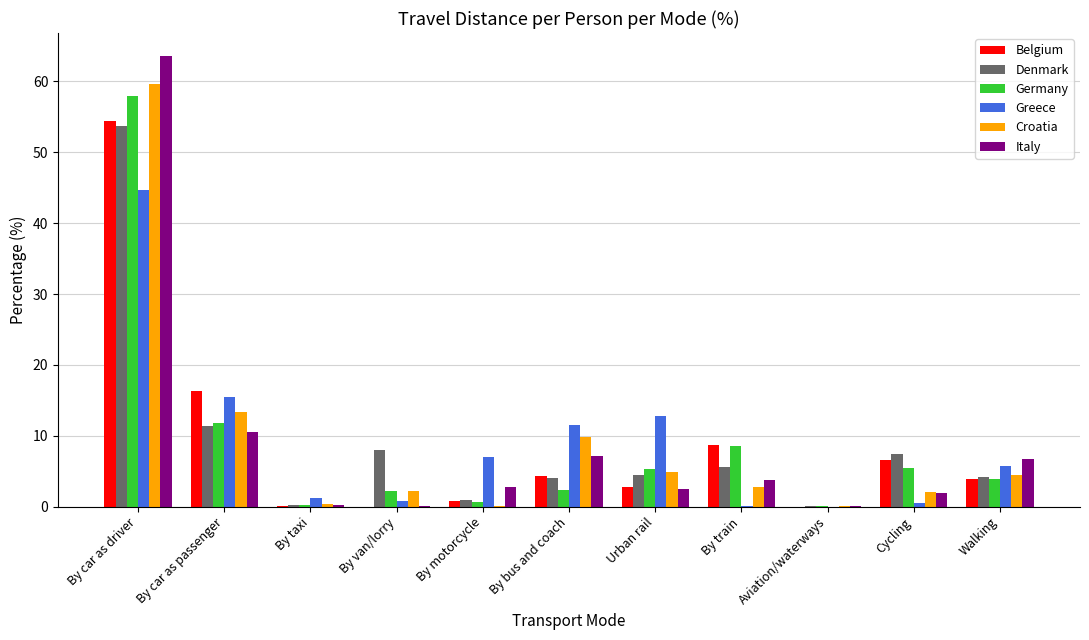

Is it true that Croatia equals 13.3 at By car as passenger?

True